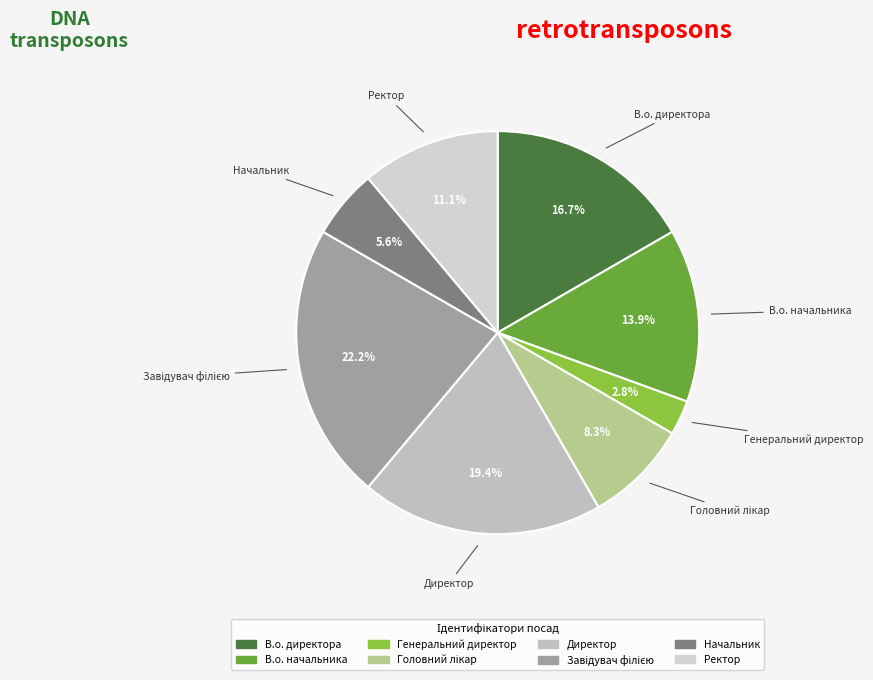

Is the sum of В.о. директора and Директор greater than half?

No